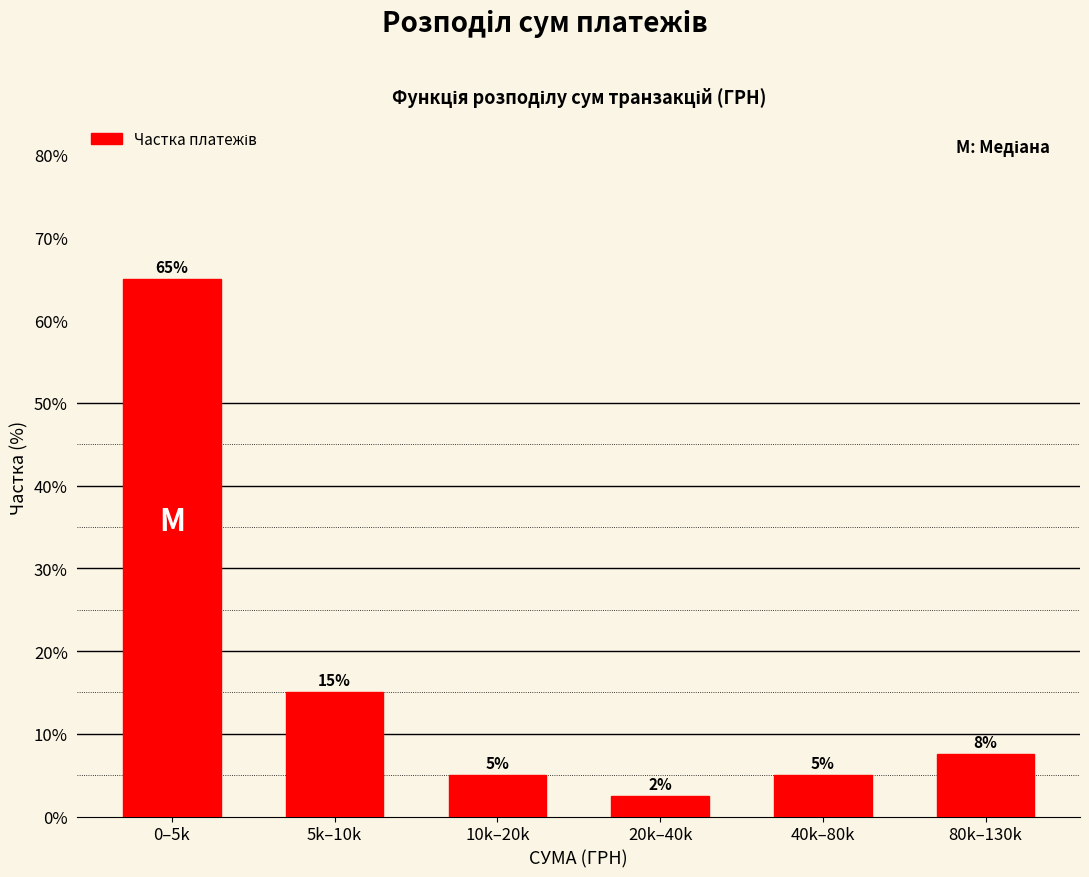

Which has a higher value, 10k–20k or 80k–130k?

80k–130k